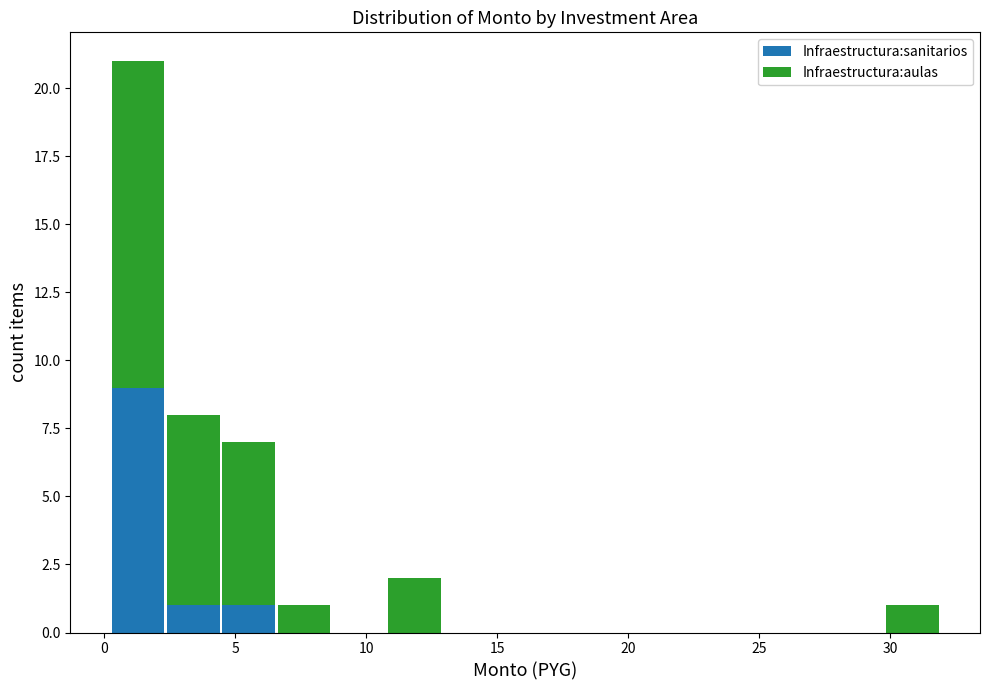

Reading left to right, transcribe this chart: for each stacked bar, give the range it covers on the x-axis and its total height. Neither the bar edges nor the heights are printed on the chart, so give them approximately, as read against the axes.

0.0 to 2.5: 21
2.5 to 4.5: 8
4.5 to 6.5: 7
6.5 to 8.5: 1
8.5 to 11.0: 0
11.0 to 13.0: 2
13.0 to 15.0: 0
15.0 to 17.0: 0
17.0 to 19.0: 0
19.0 to 21.5: 0
21.5 to 23.5: 0
23.5 to 25.5: 0
25.5 to 27.5: 0
27.5 to 30.0: 0
30.0 to 32.0: 1